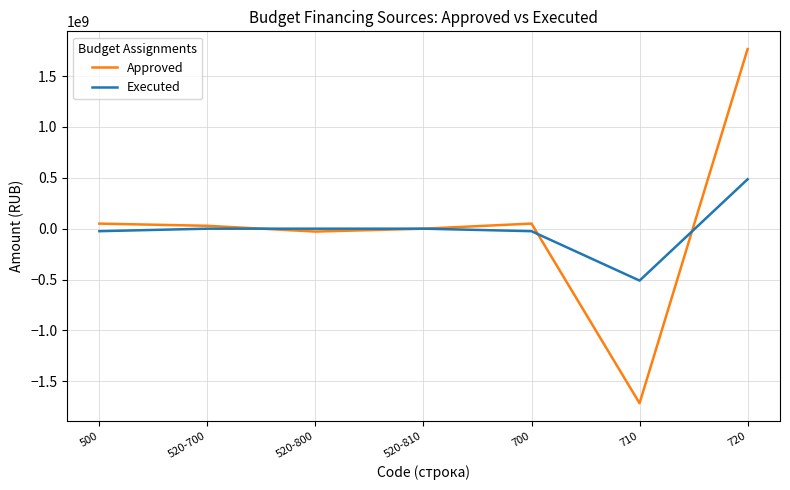

Does the chart display data point markers on the line(s)?

No